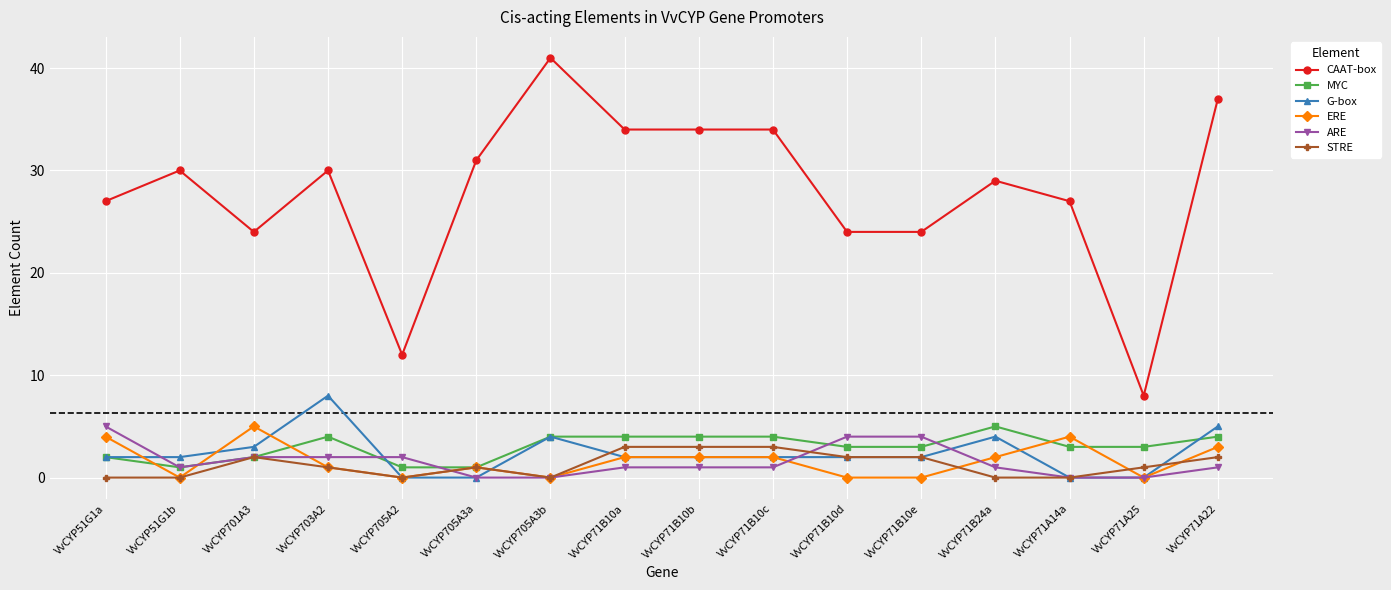

How many values in the ERE series are below 2?

8